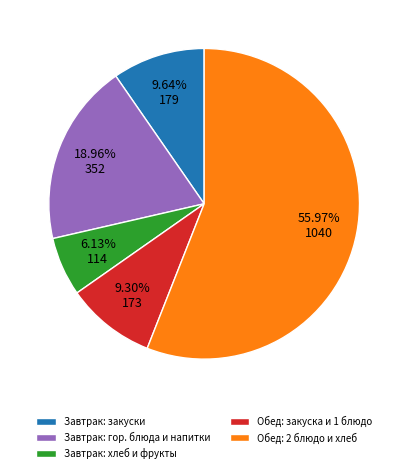

Does any single category account for the majority?

Yes